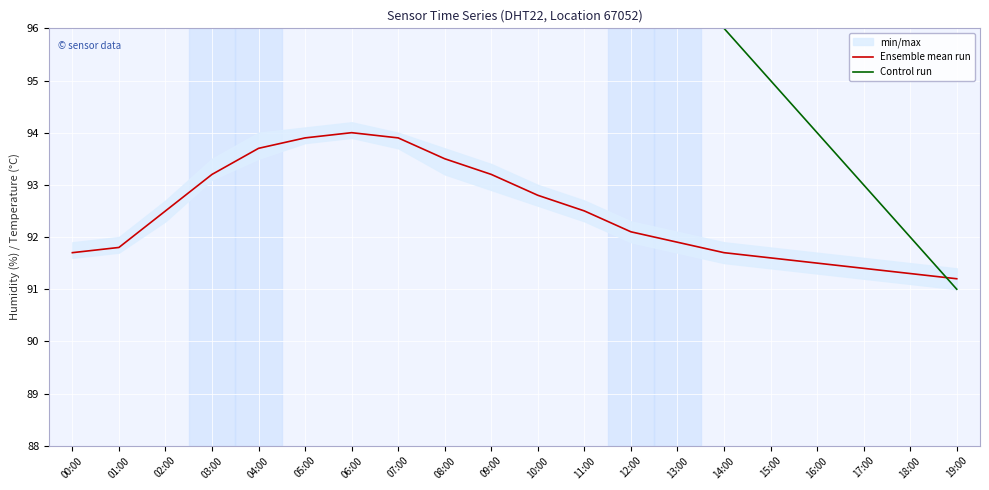

Rank the series by their maximum value, from highest to lowest.

Control run, Ensemble mean run